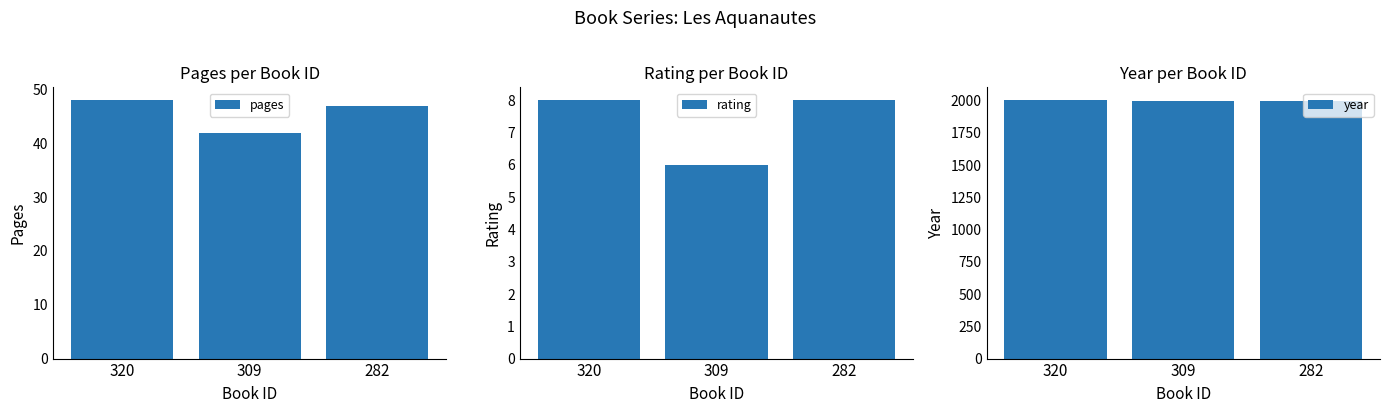

What is the sum of the rating values at 282 and 309?

14